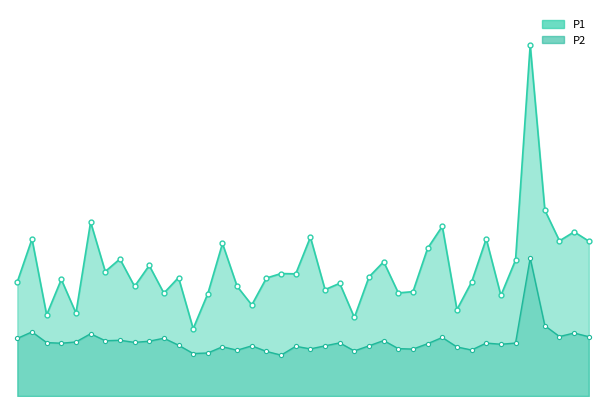

At which category does P2_line reach its first local valley?

3